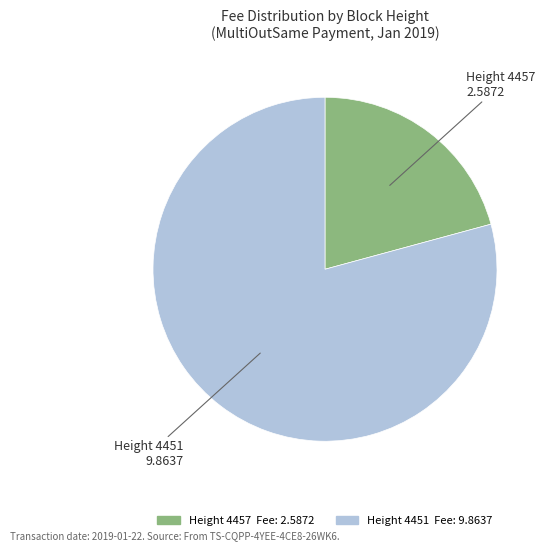

Is there a majority slice in this chart?

Yes